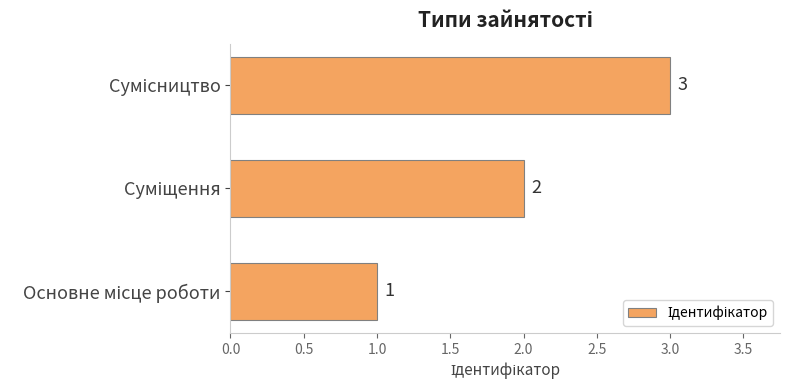

What is the sum of all values?

6